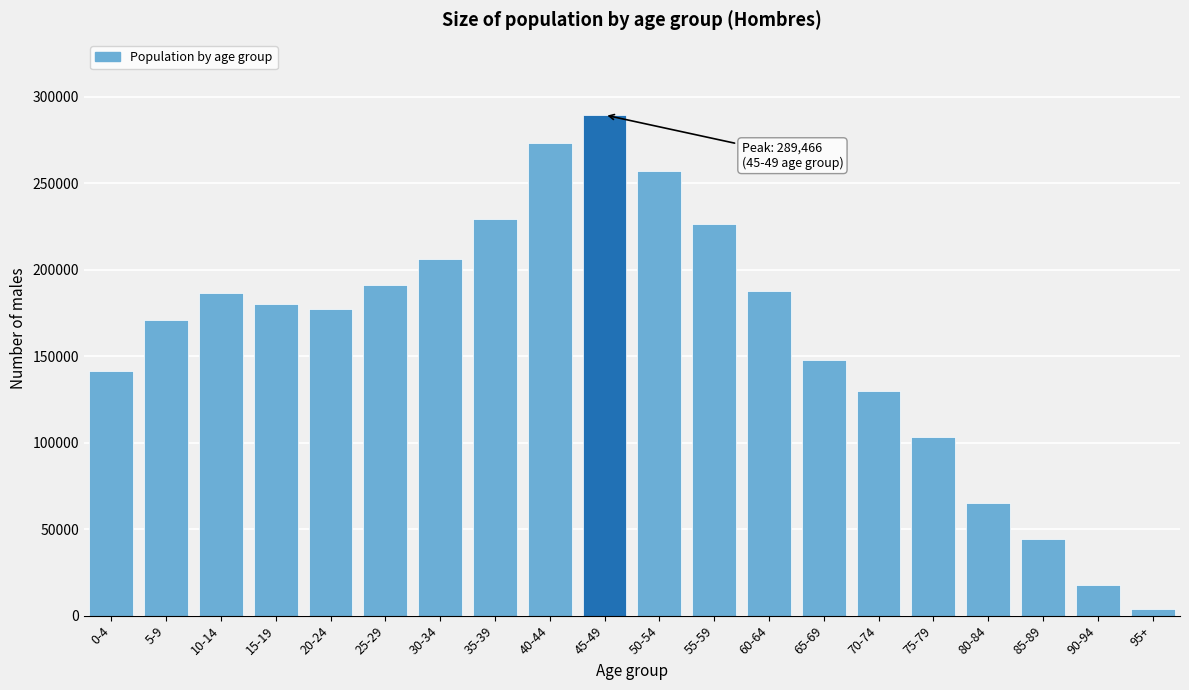

What is the difference between the values at 20-24 and 75-79?

74231